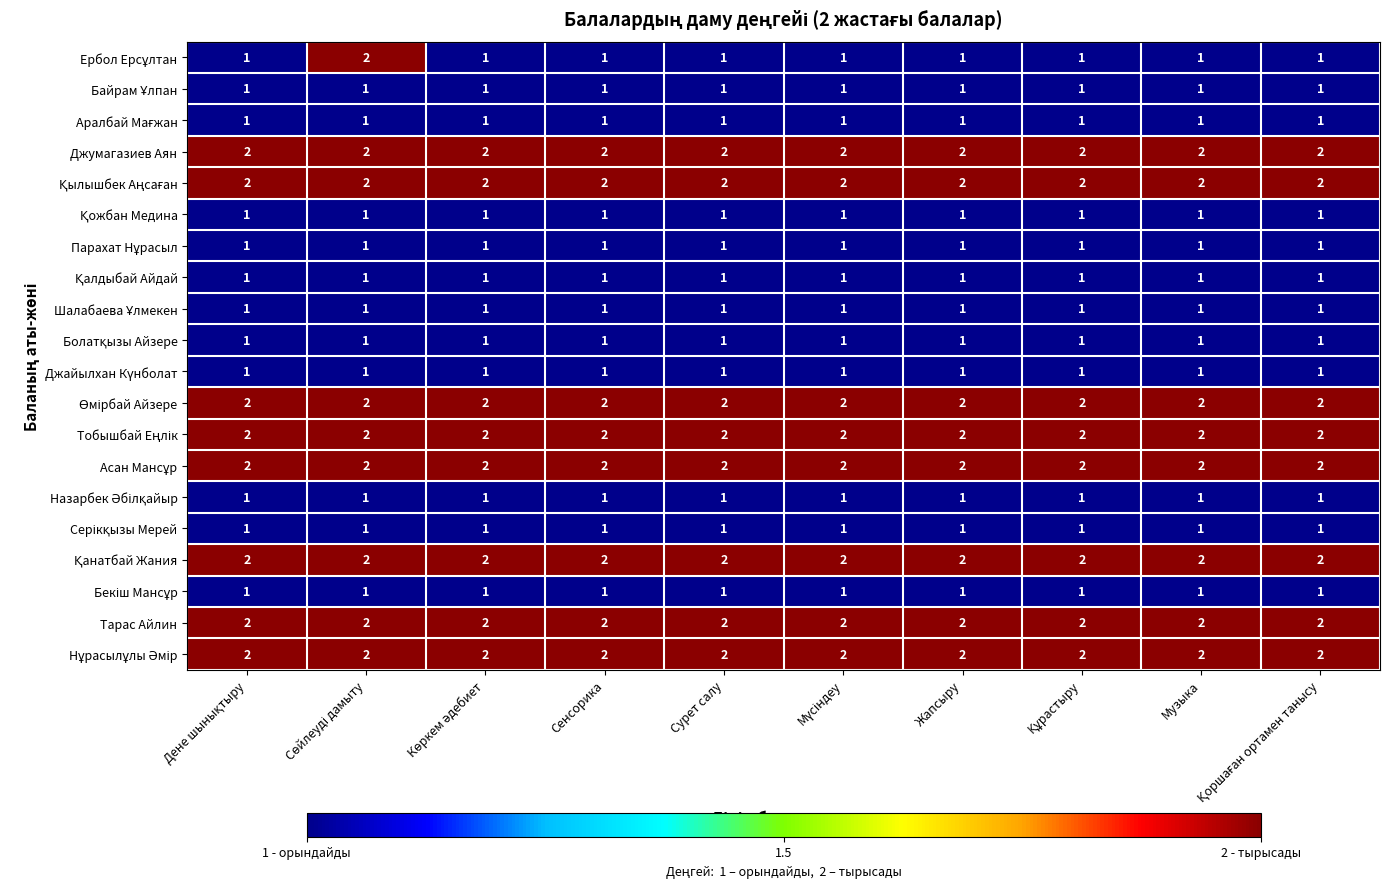

What is the total value across all series at Музыка?

28